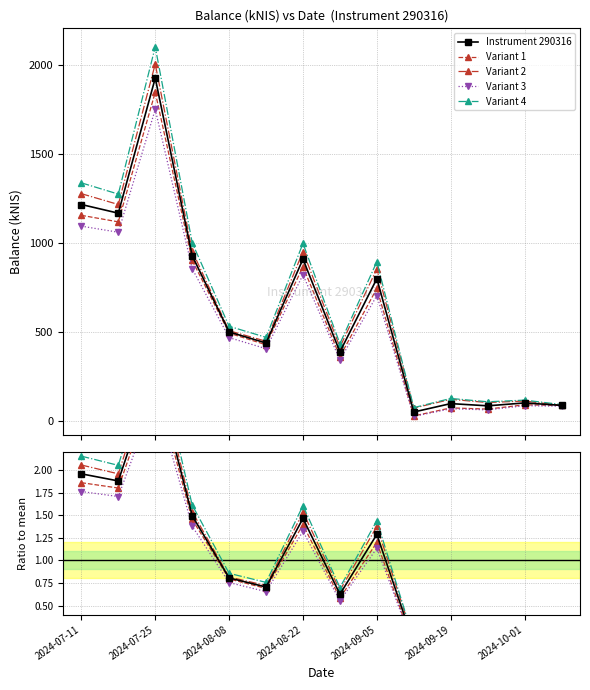

How many interior local peaks does the Variant 1 series have?

5